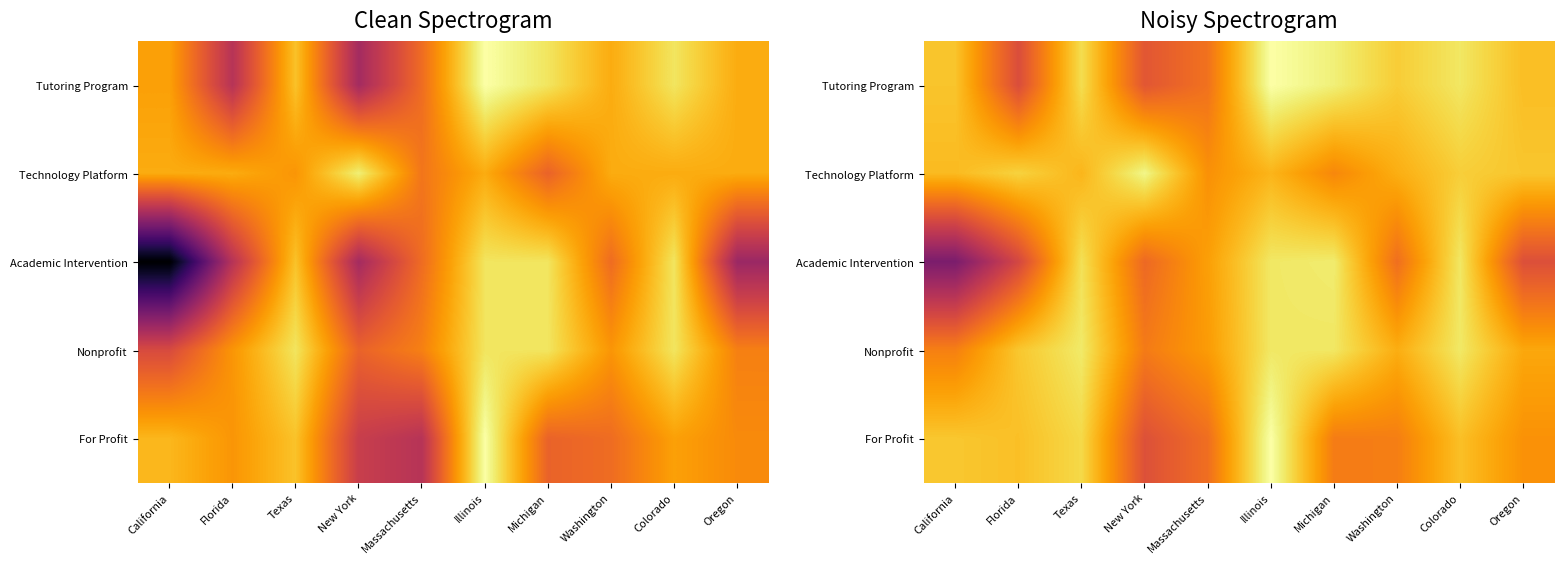

At how many categories does at least one series exceed 0?

10